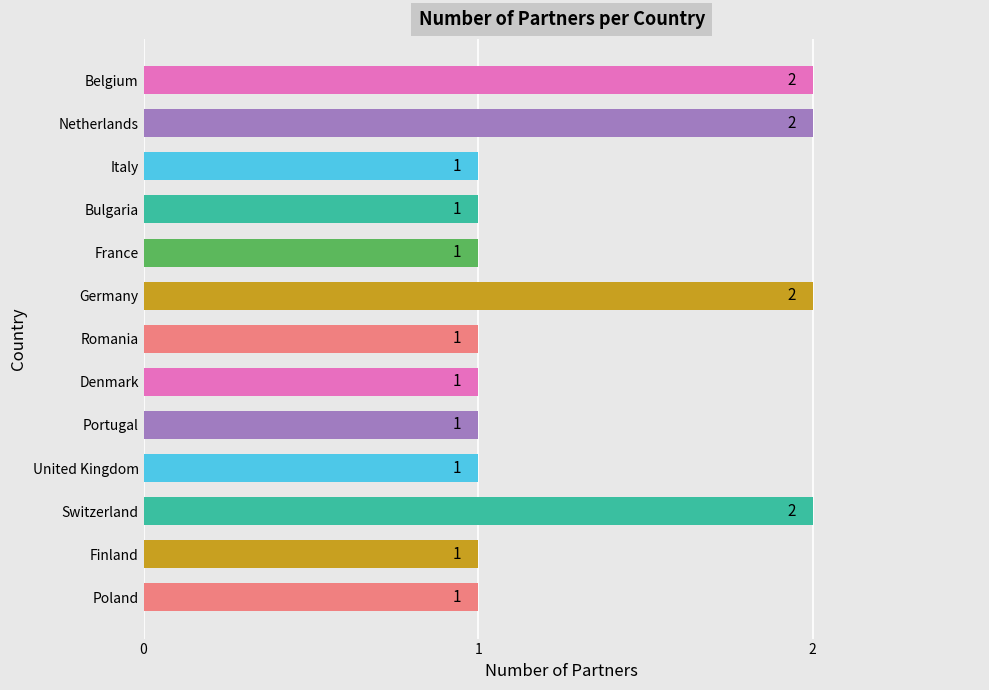

What value does the data have at Denmark?

1